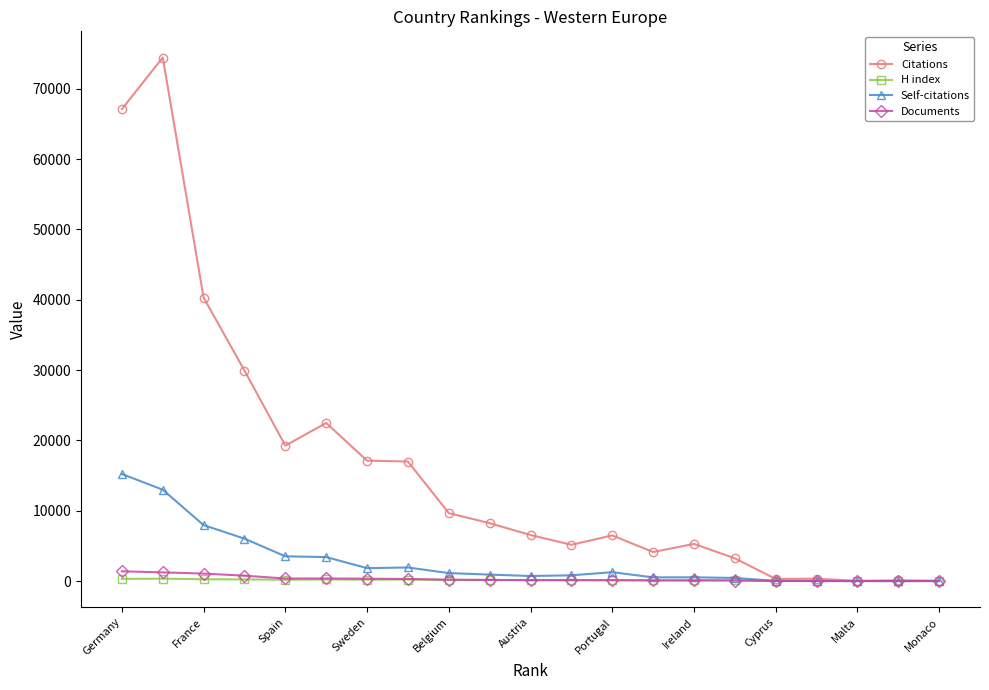

True or false: Citations has more than 0 interior local peaks.

True